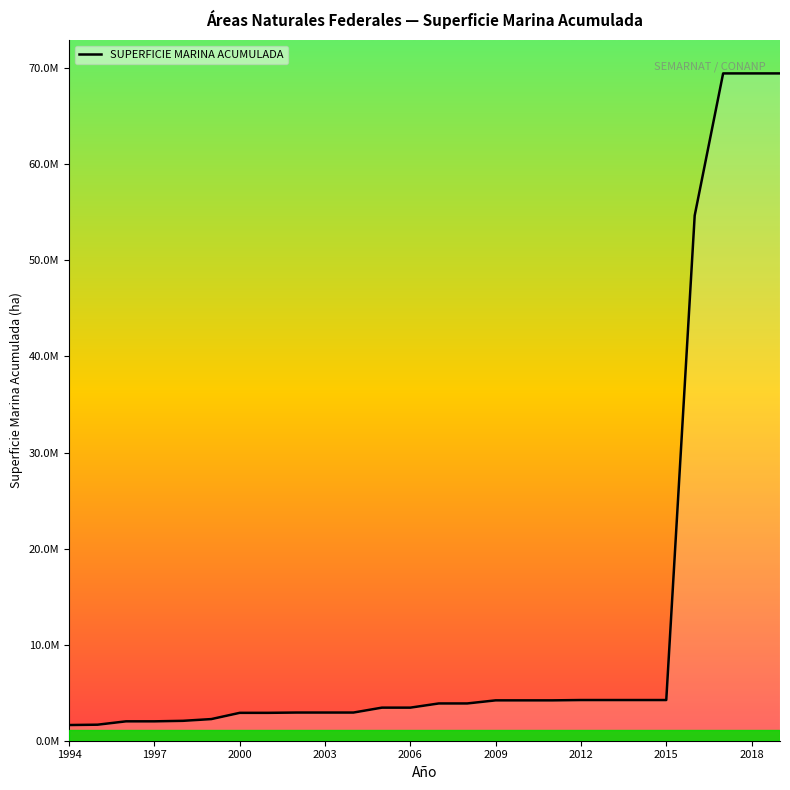

What is the average value?

12826600.8